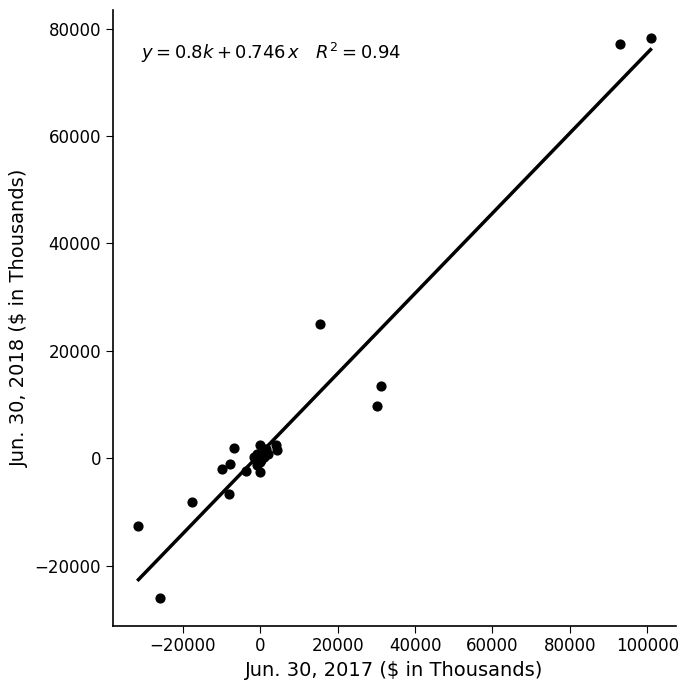

What Y value in the scatter plot is closest to 26147?

24963